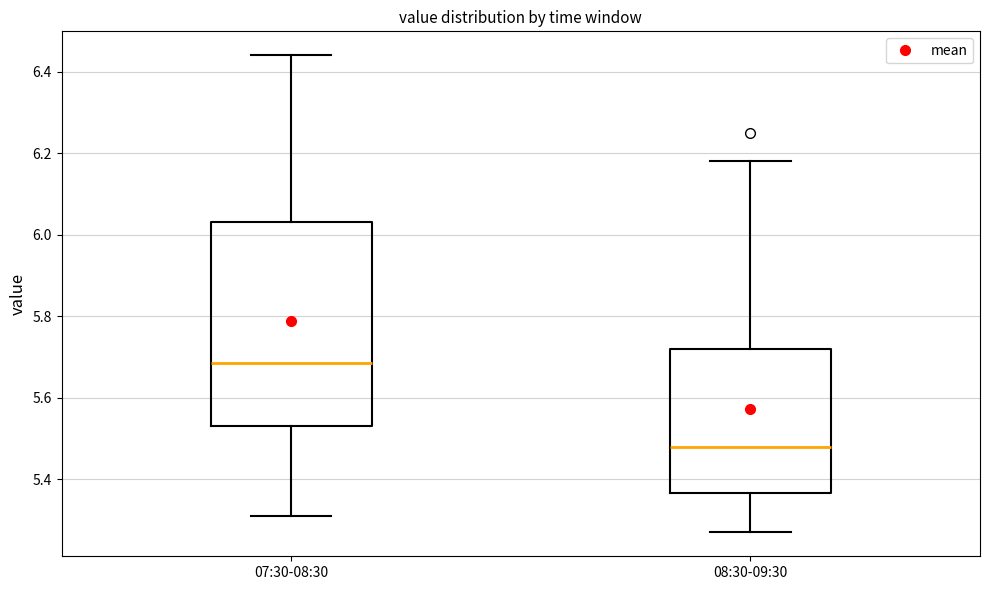

Which box has the lowest median line?

08:30-09:30